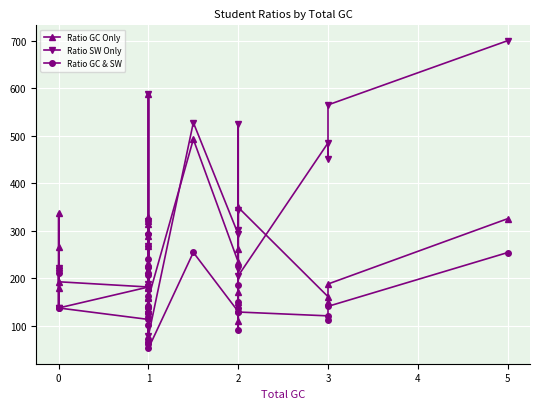

True or false: Ratio SW Only and Ratio GC Only intersect in this chart.

True